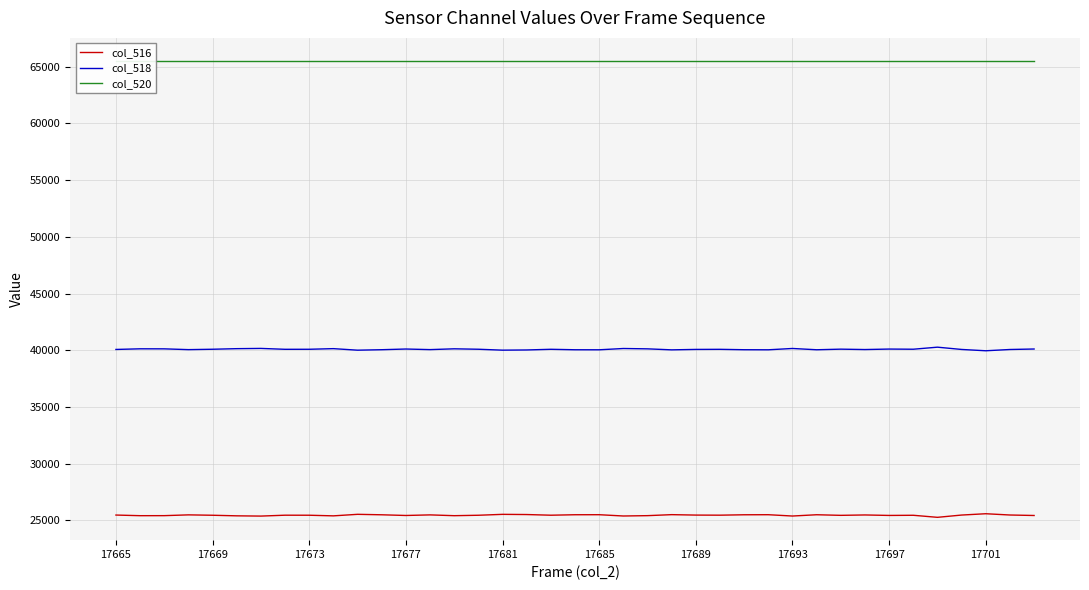

The col_518 series shows 40271 at 34. True or false?

True